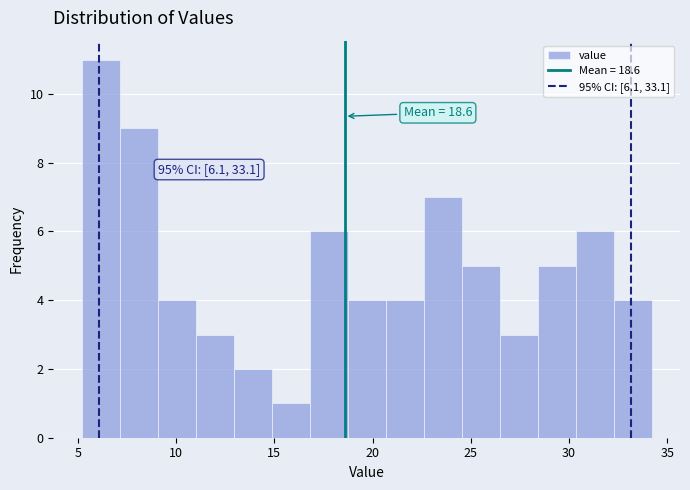

Read against the x-axis, roughly where is the centre of the tallest bar?

6.0